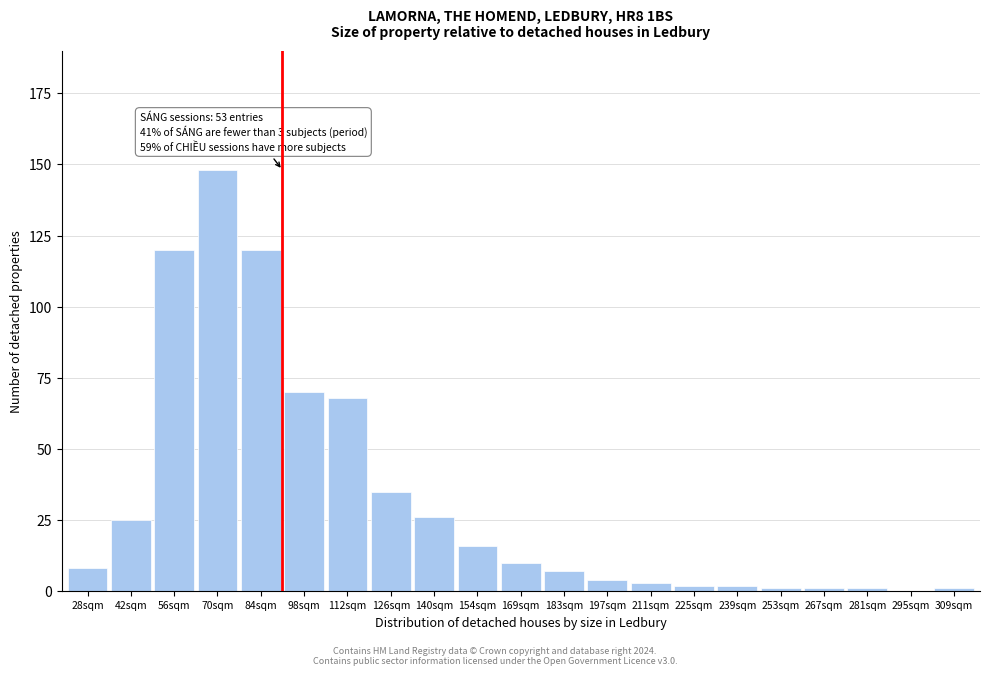

Reading left to right, what are all the values shown in this chart?

28sqm=8	42sqm=25	56sqm=120	70sqm=148	84sqm=120	98sqm=70	112sqm=68	126sqm=35	140sqm=26	154sqm=16	169sqm=10	183sqm=7	197sqm=4	211sqm=3	225sqm=2	239sqm=2	253sqm=1	267sqm=1	281sqm=1	295sqm=0	309sqm=1